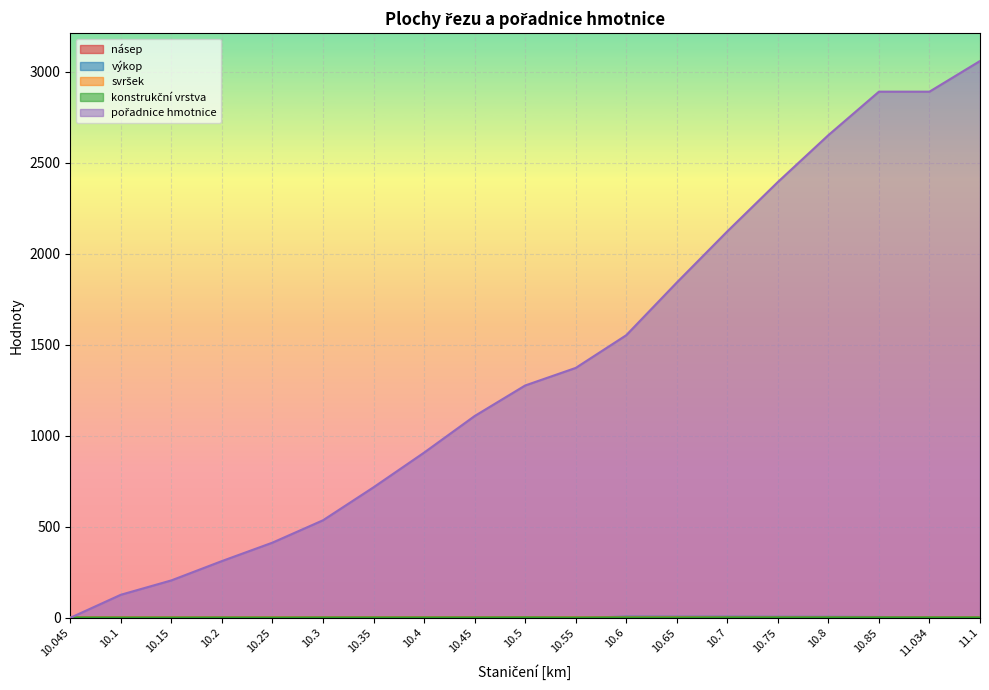

Which series has the largest range (max minus min)?

pořadnice hmotnice